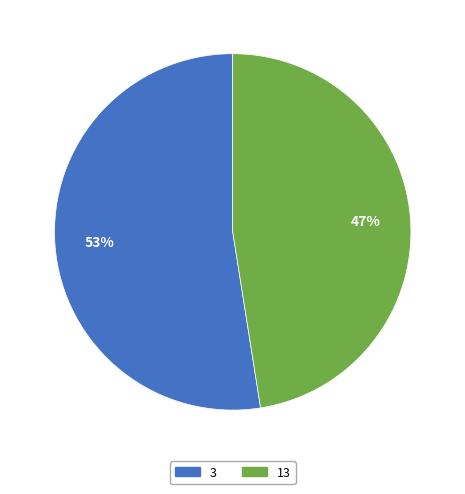

Which slice is the smallest?

13